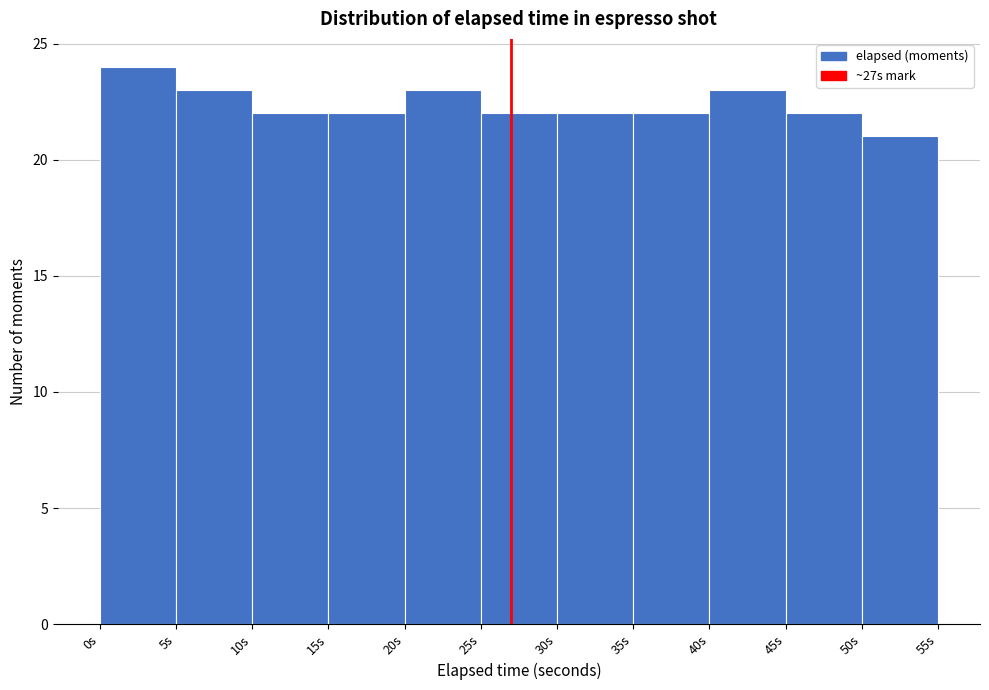

Reading left to right, transcribe this chart: for each bar, give the range it covers on the x-axis and its height. The values are not printed on the chart, so give them approximately, as read against the axis.

0 to 5: 24
5 to 10: 23
10 to 15: 22
15 to 20: 22
20 to 25: 23
25 to 30: 22
30 to 35: 22
35 to 40: 22
40 to 45: 23
45 to 50: 22
50 to 55: 21